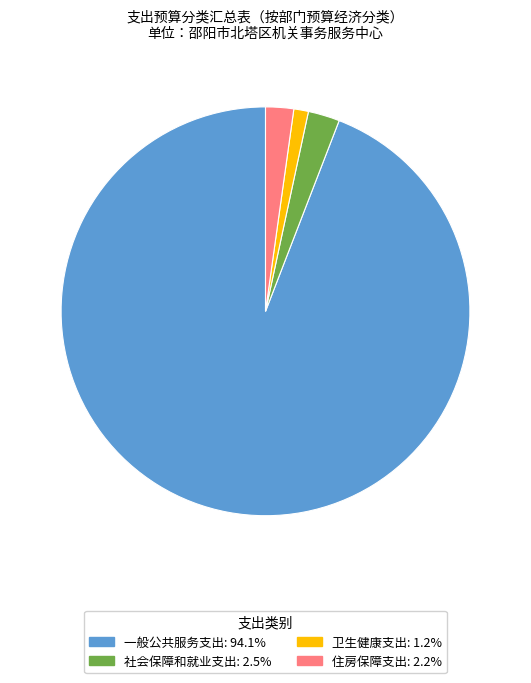

Which slice is the smallest?

卫生健康支出